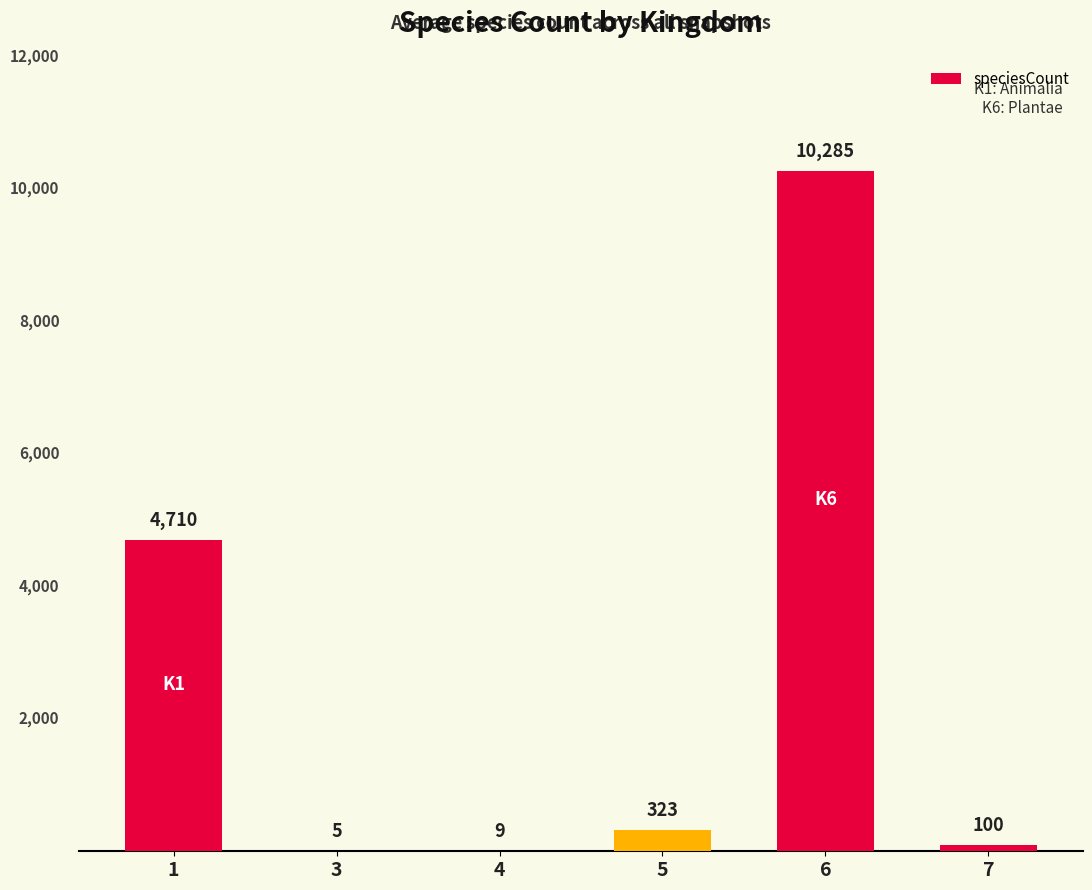

At which category does the chart reach its peak across all series?

6